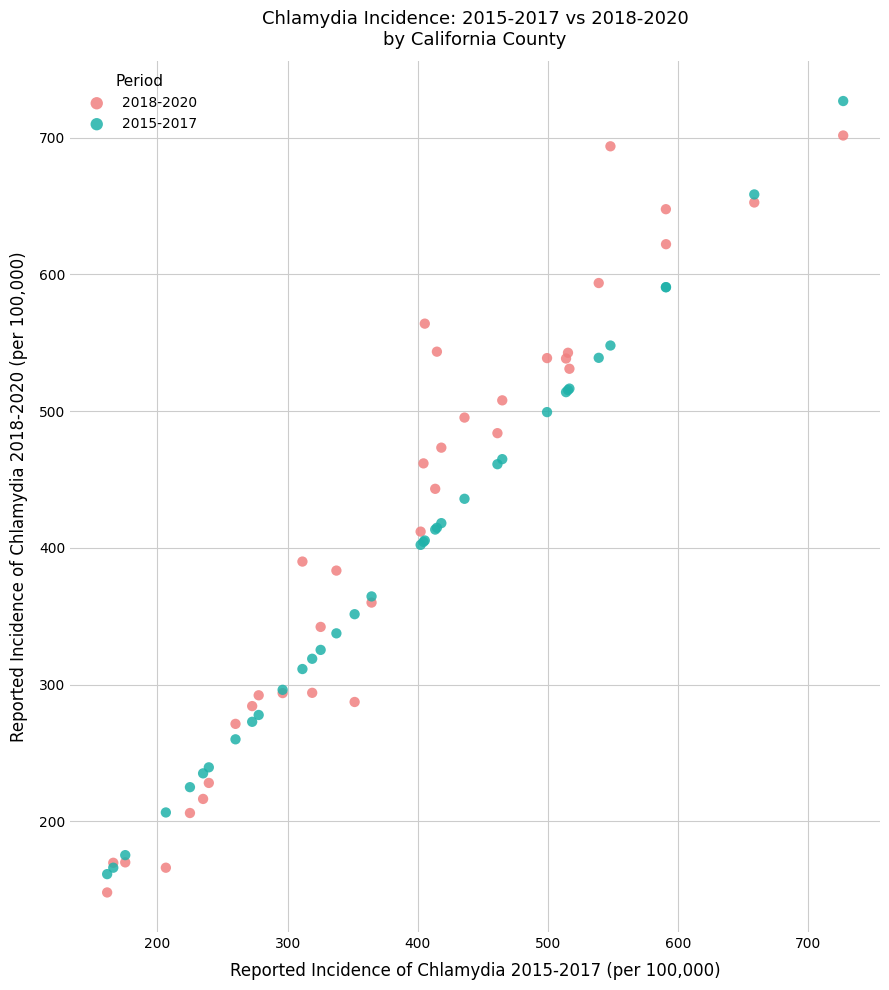

Which series reaches the maximum Y coordinate?

2015-2017